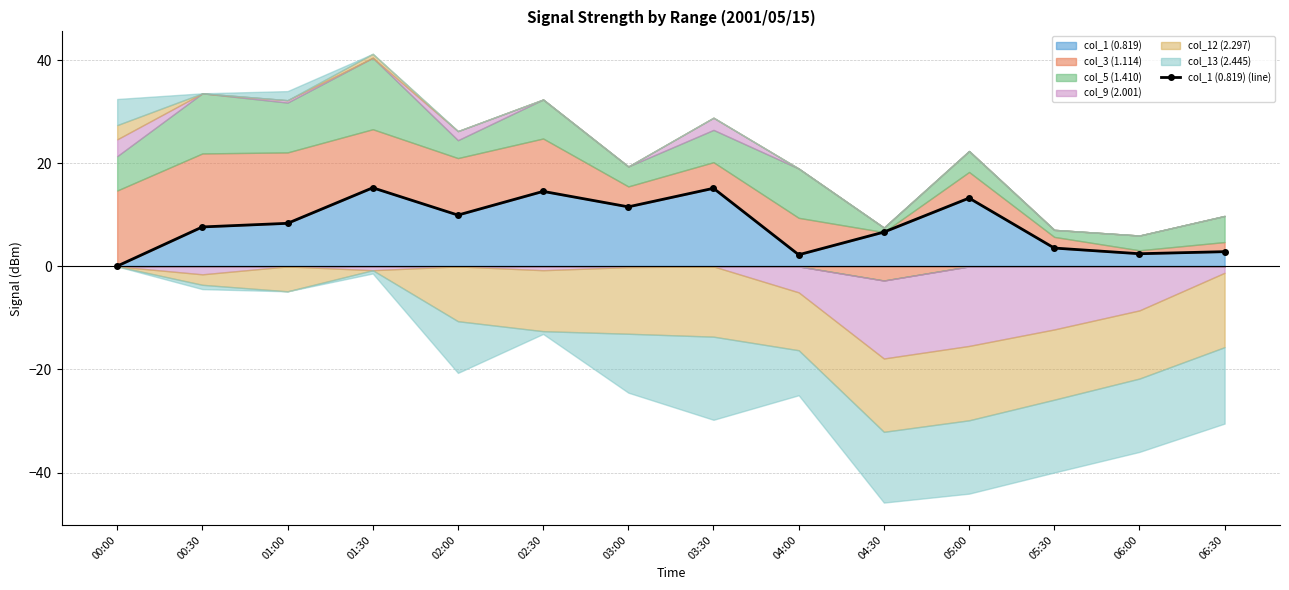

How many lines are shown in the chart?

1